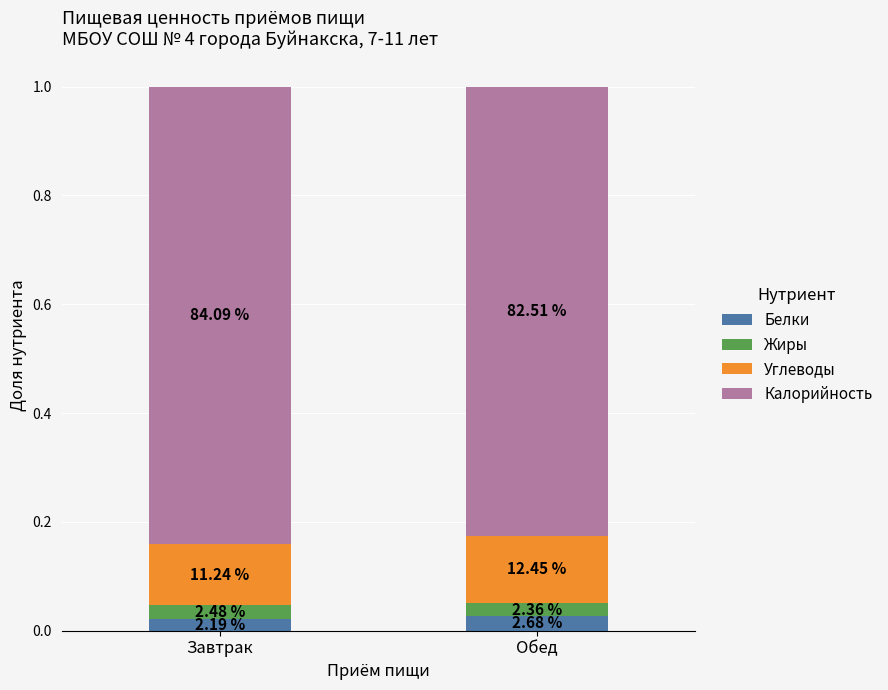

At how many categories does at least one series exceed 0?

2